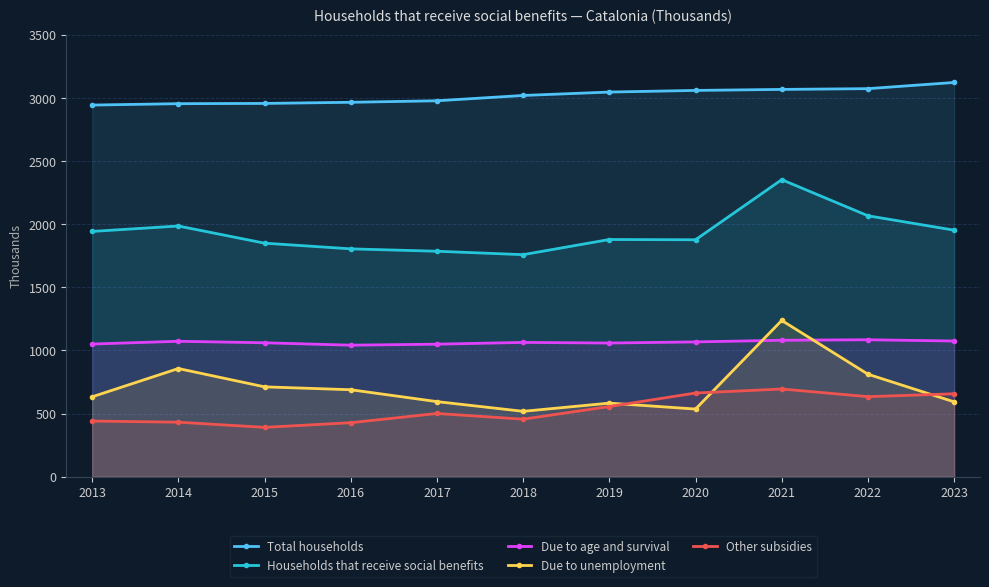

At which label is Due to age and survival closest to 1063?

2018